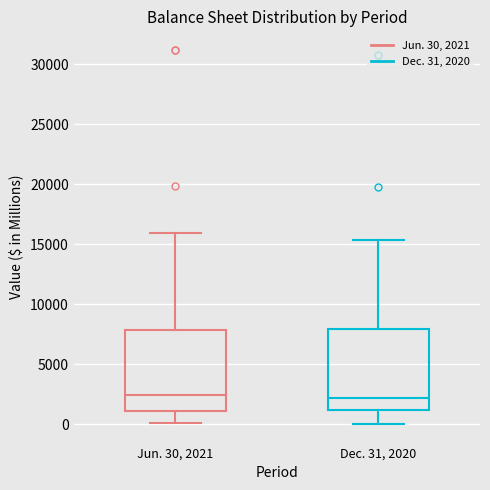

Where does the median line of the box for Jun. 30, 2021 sit on the y-axis? The values are not printed on the chart, so give them approximately, as read against the axis.

2500